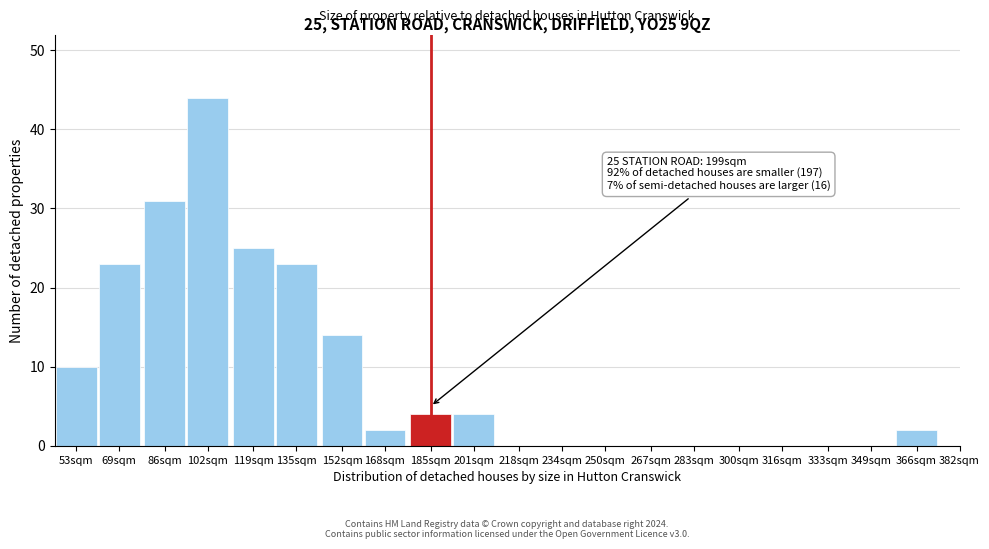

Reading left to right, list all the values displayed in this chart.

53sqm=10	69sqm=23	86sqm=31	102sqm=44	119sqm=25	135sqm=23	152sqm=14	168sqm=2	185sqm=4	201sqm=4	218sqm=0	234sqm=0	250sqm=0	267sqm=0	283sqm=0	300sqm=0	316sqm=0	333sqm=0	349sqm=0	366sqm=2